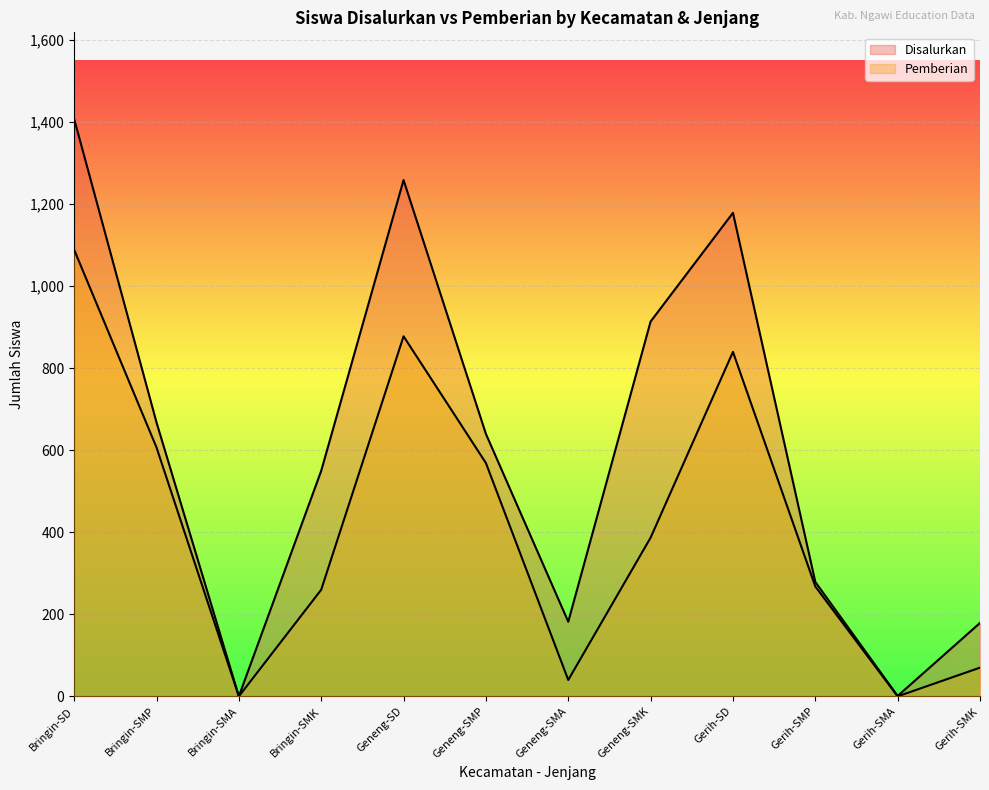

How many lines are shown in the chart?

2